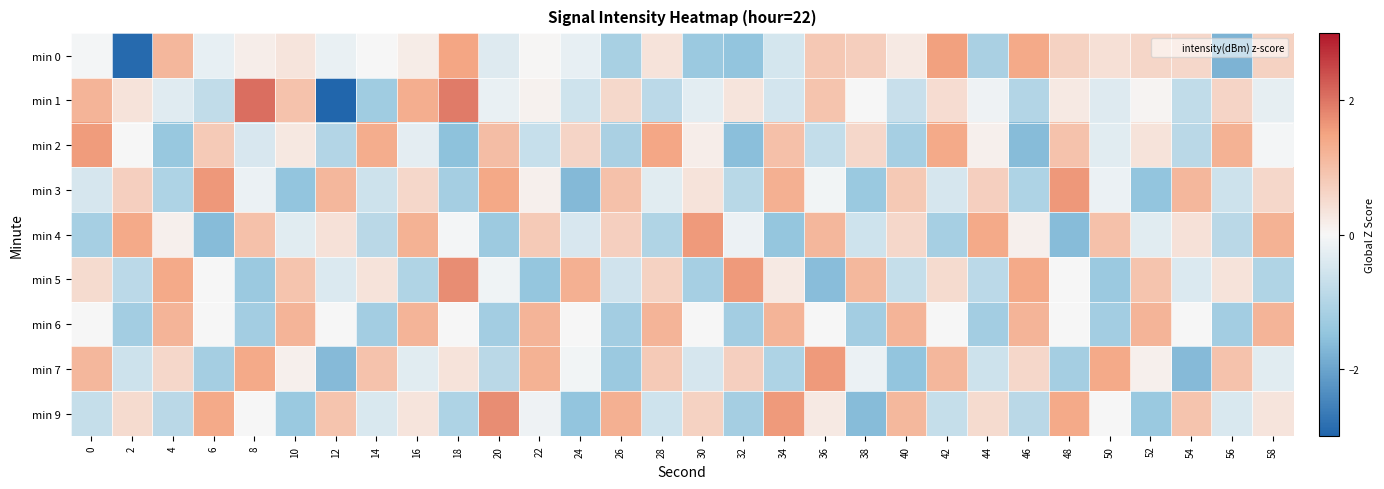

Which has a higher value, 56 or 36?

36